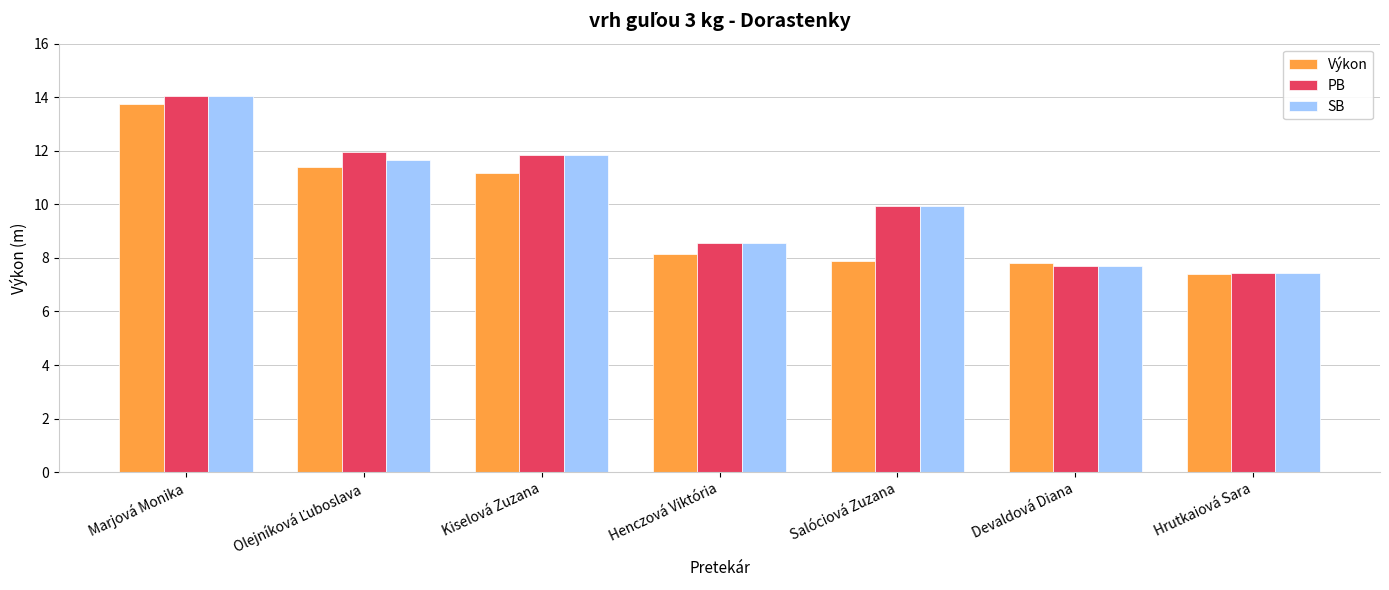

At which category is the sum across all series the highest?

Marjová Monika